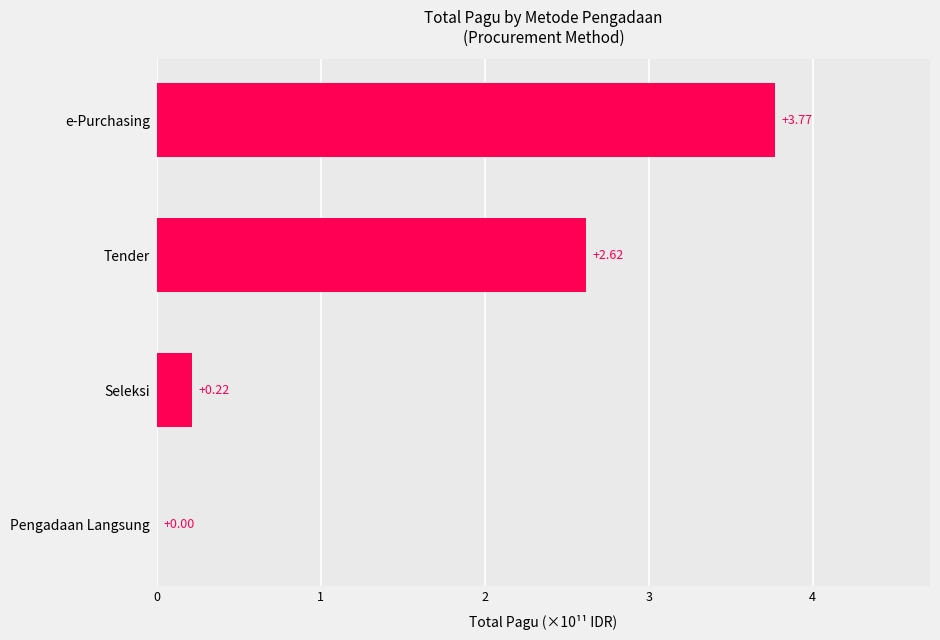

How many series are shown in this chart?

1